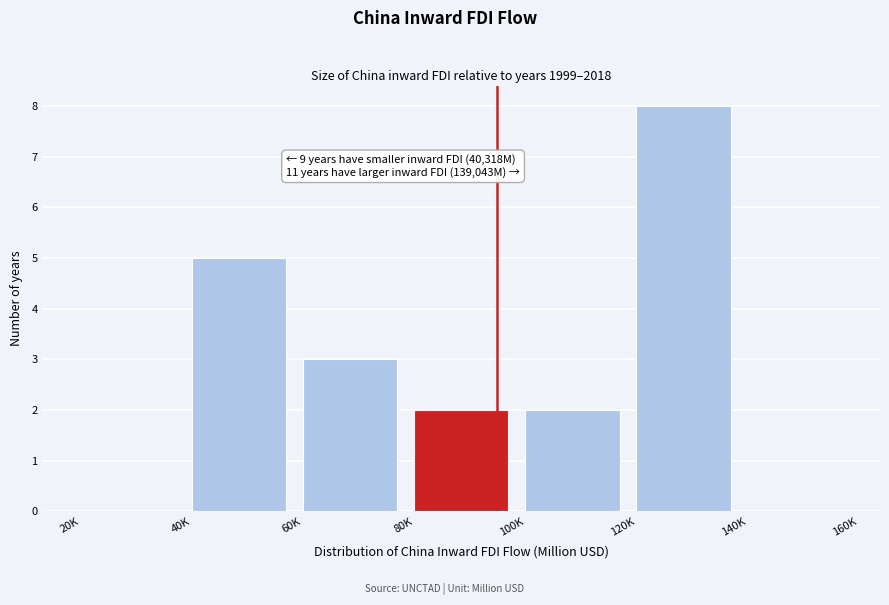

Reading left to right, extract all data points from this chart.

20K=0	40K=5	60K=3	80K=2	100K=2	120K=8	140K=0